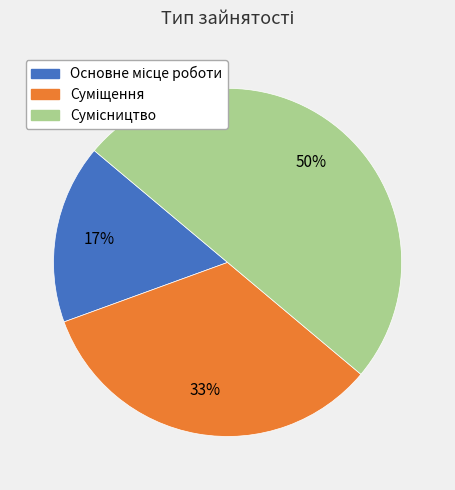

To the nearest percent, what is the average slice percentage?

33%